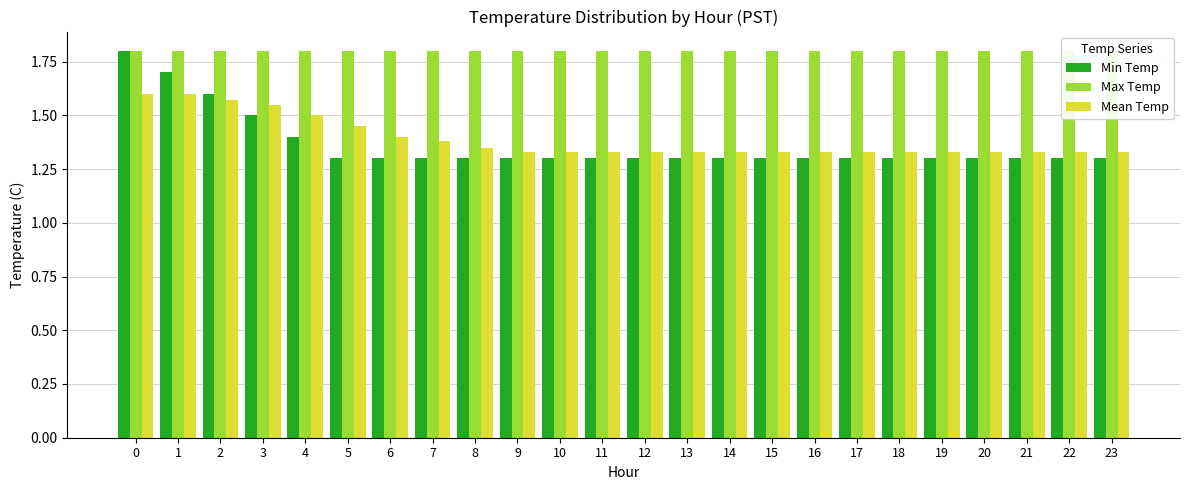

What is the difference between the maximum and minimum values in the Min Temp series?

0.5